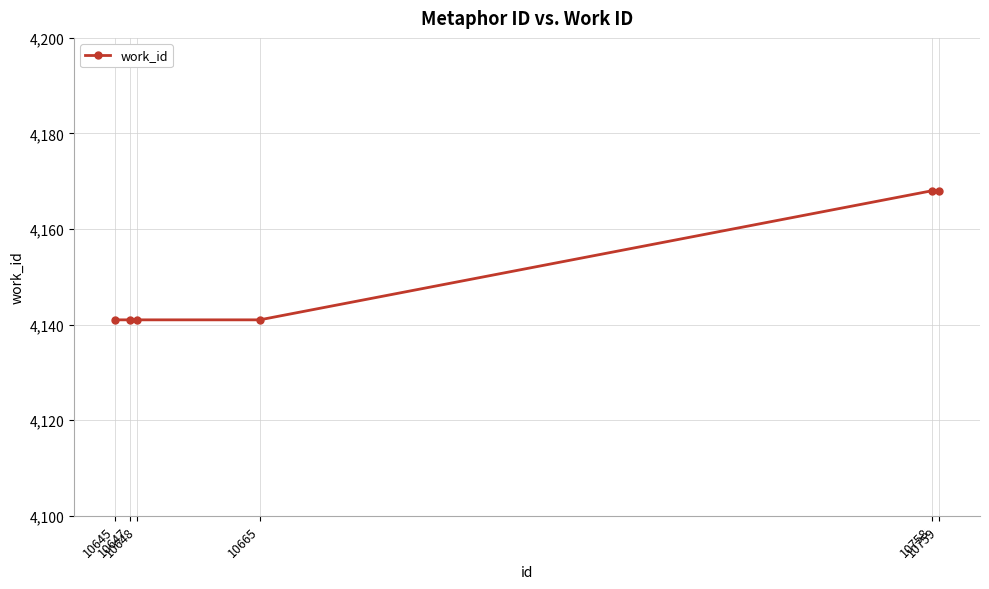

What is the value of the 2nd point from the left?

4141